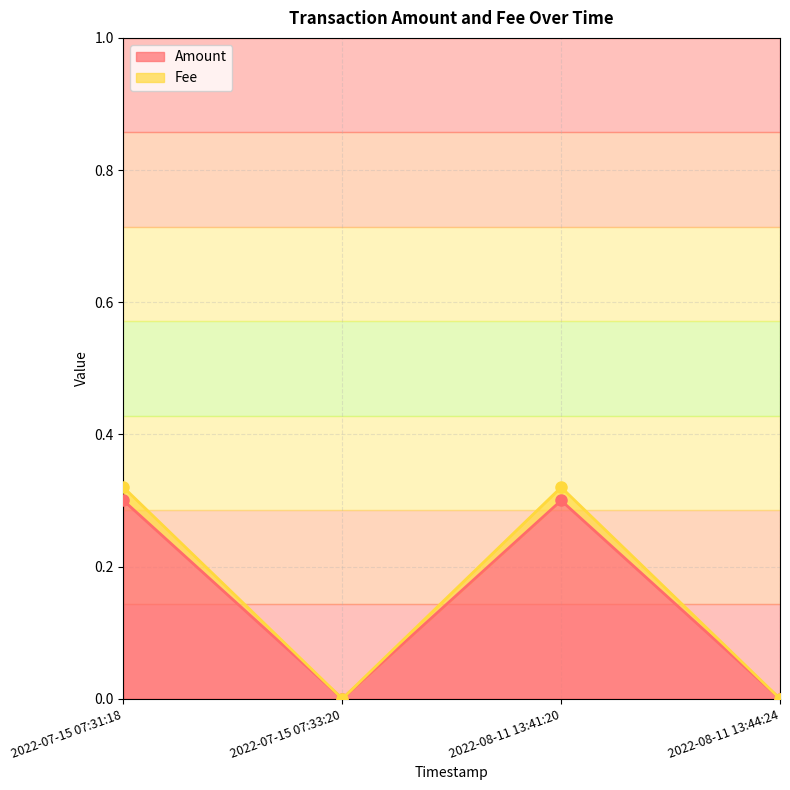

What is the difference between the second highest and minimum values in the Amount series?

0.3